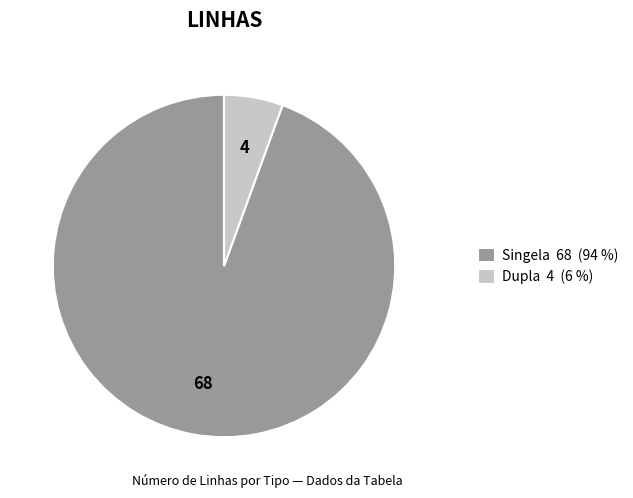

Combined, do Dupla 4 (6 %) and Singela 68 (94 %) account for over 50%?

Yes